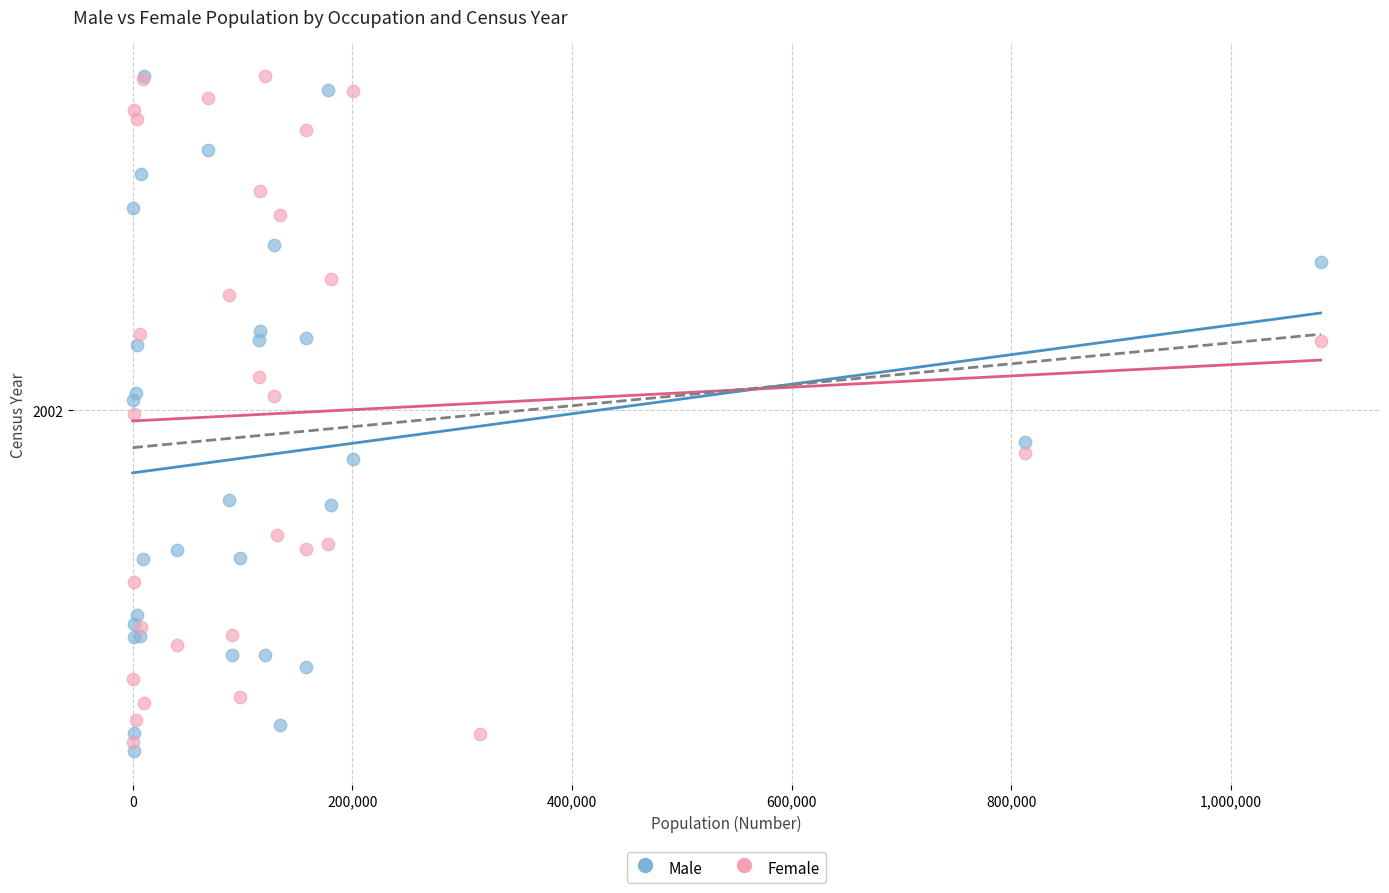

Which series has the largest Y range (max minus min)?

Male